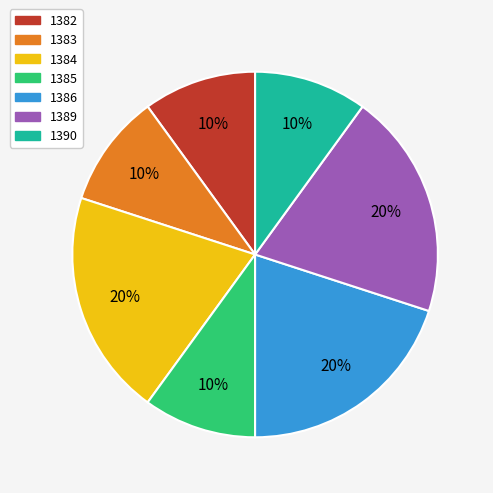

Approximately how many times larger is the value at 1385 compared to 1384?

0.5